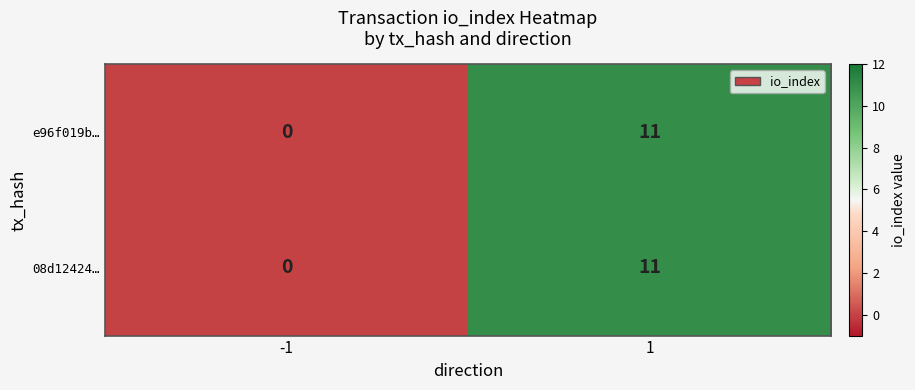

How many series are shown in this chart?

2